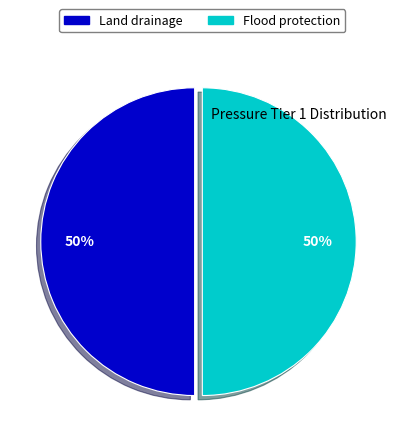

To the nearest percent, what is the combined percentage of Flood protection and Land drainage?

100%